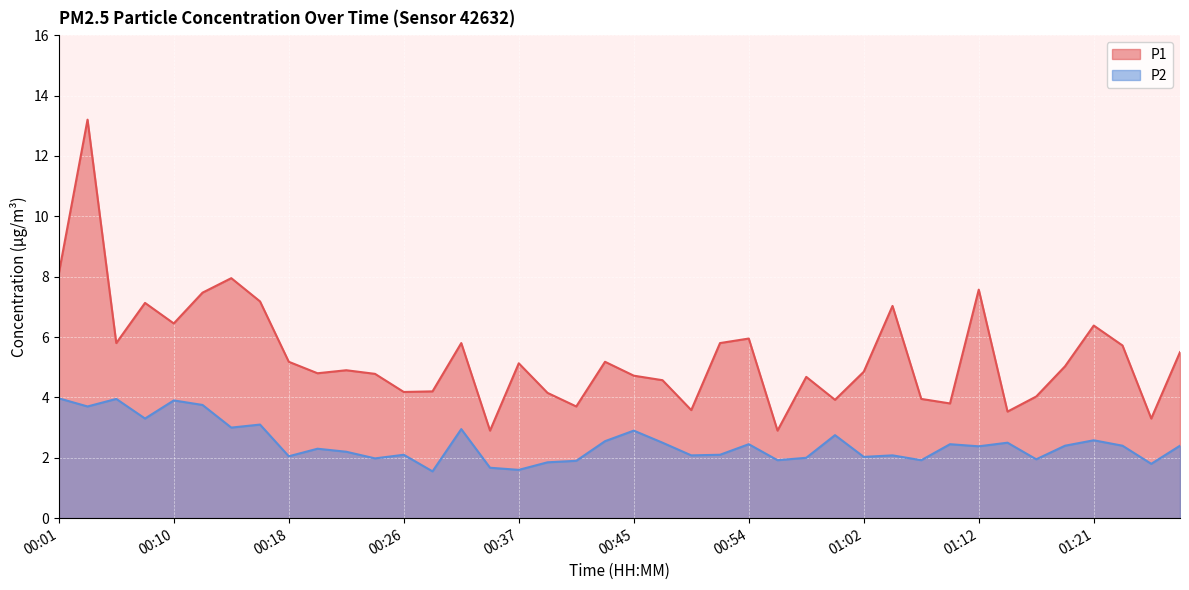

What is the label of the 4th point from the right?

01:21